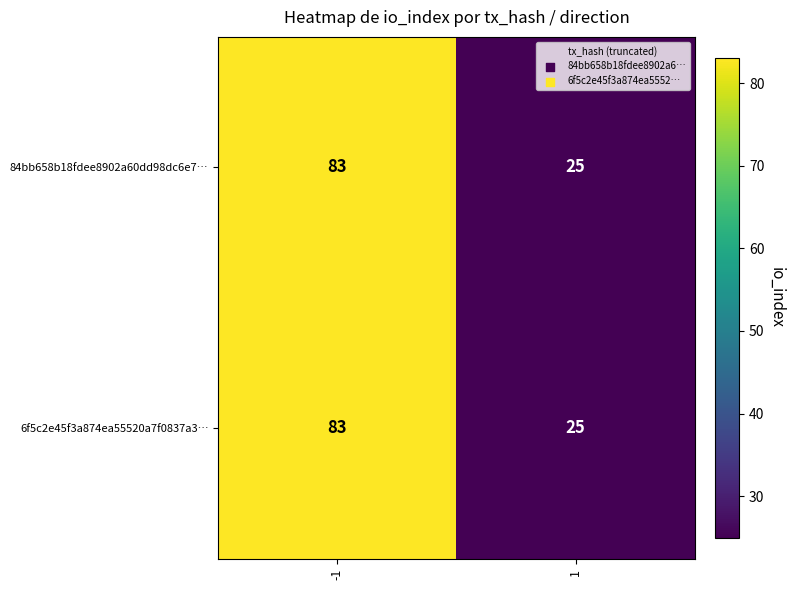

What is the minimum value for 6f5c2e45f3a874ea55520a7f0837a3…?

25